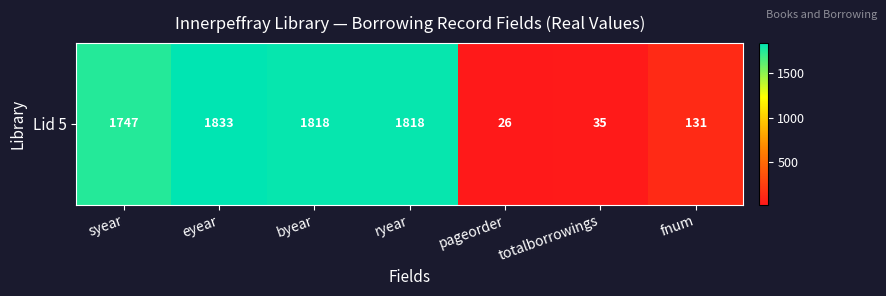

What is the sum of the values at ryear and fnum?

1949